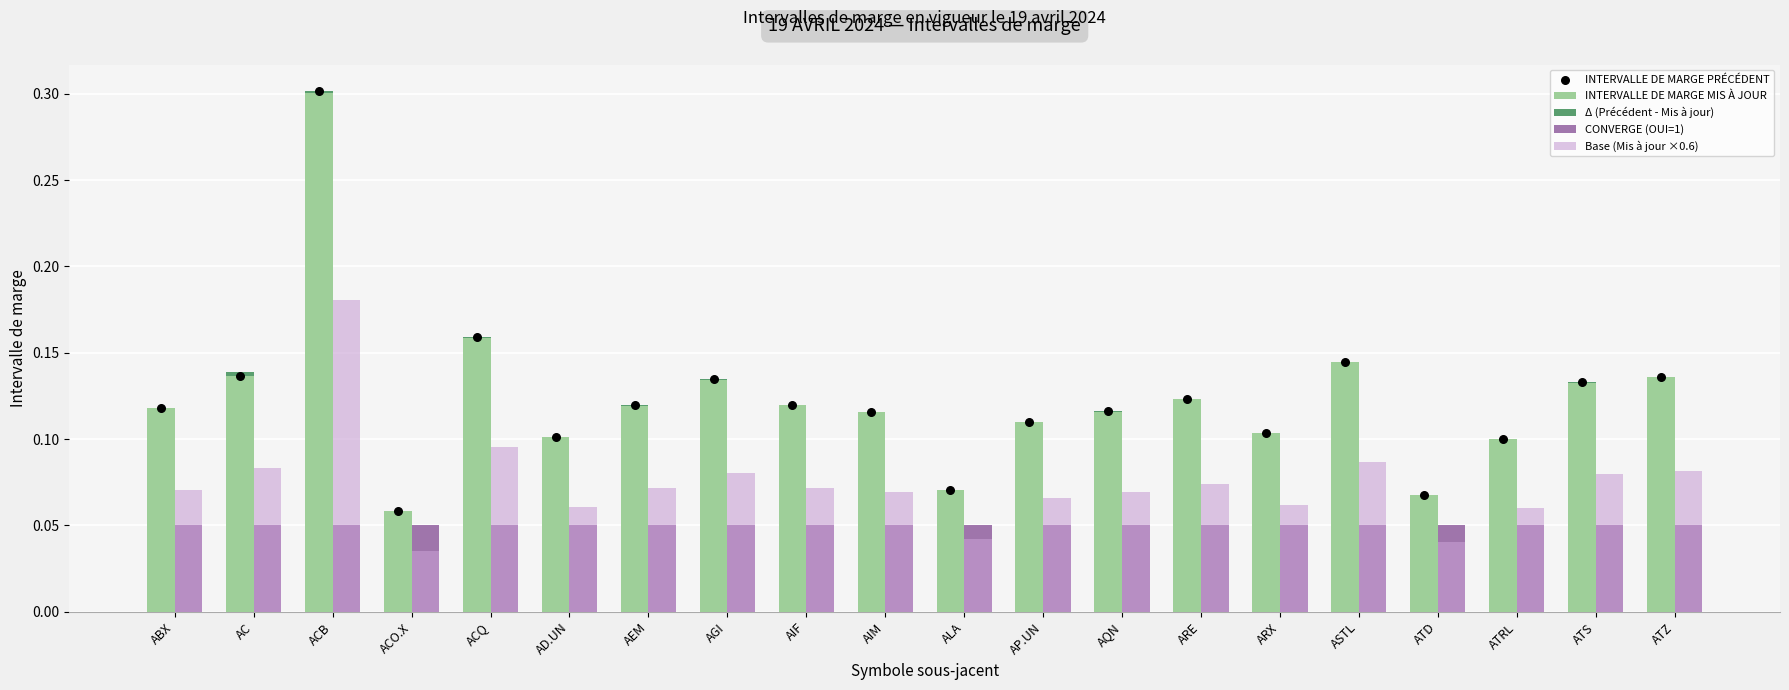

At which category is the sum across all series the highest?

ACB